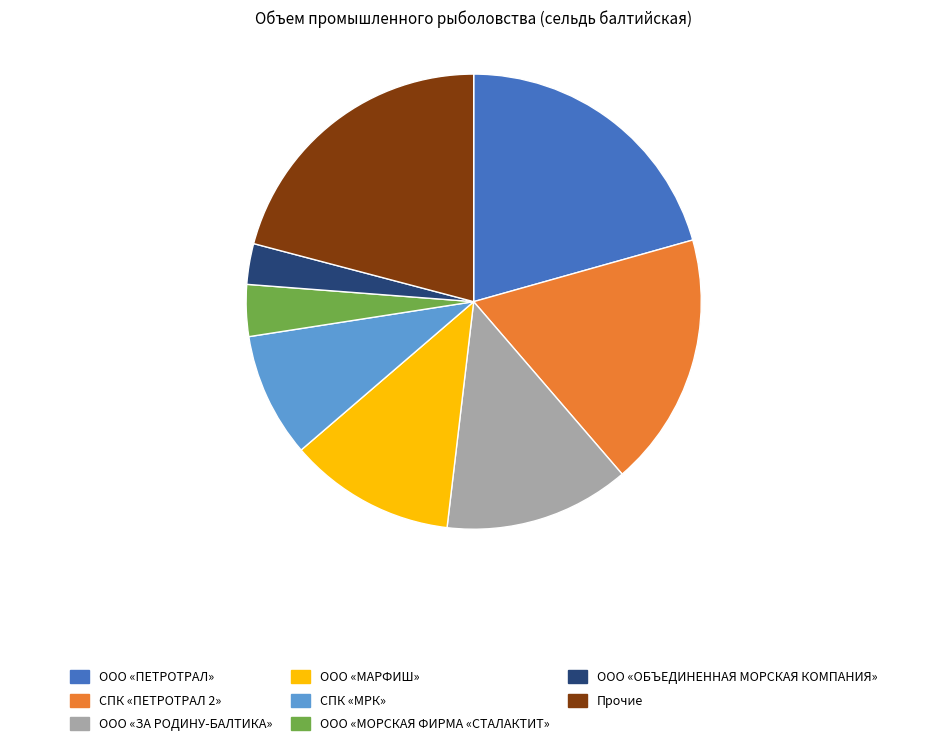

Is it true that ООО «ПЕТРОТРАЛ» is 31% of the pie?

False